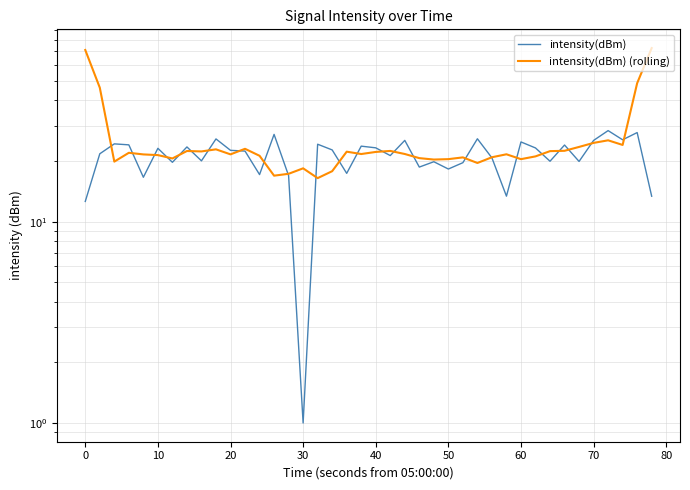

Rank the series by their maximum value, from highest to lowest.

intensity(dBm) (rolling), intensity(dBm)